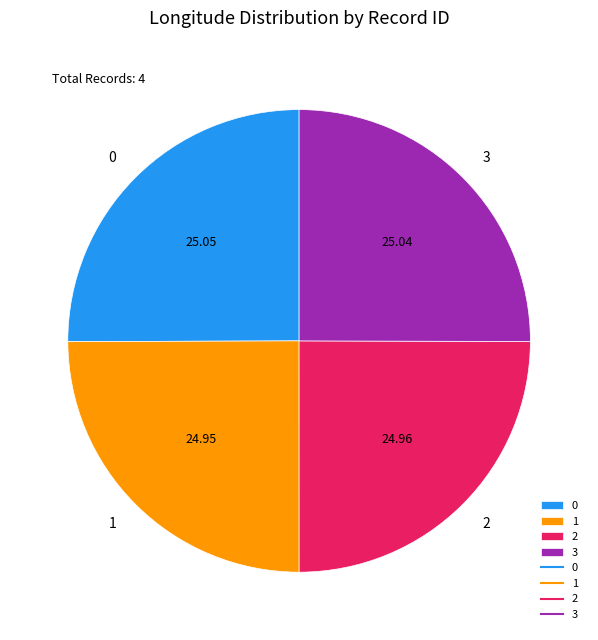

Approximately how many times larger is the value at 1 compared to 3?

1.0